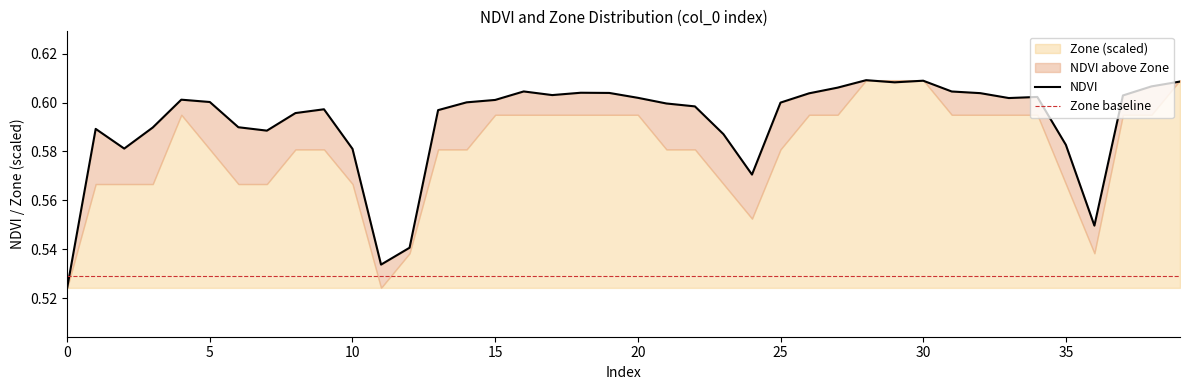

Reading right to left, list all the values displayed in this chart.

39=0.6	38=0.6	37=0.6	36=0.5	35=0.6	34=0.6	33=0.6	32=0.6	31=0.6	30=0.6	29=0.6	28=0.6	27=0.6	26=0.6	25=0.6	24=0.6	23=0.6	22=0.6	21=0.6	20=0.6	19=0.6	18=0.6	17=0.6	16=0.6	15=0.6	14=0.6	13=0.6	12=0.5	11=0.5	10=0.6	9=0.6	8=0.6	7=0.6	6=0.6	5=0.6	4=0.6	3=0.6	2=0.6	1=0.6	0=0.5